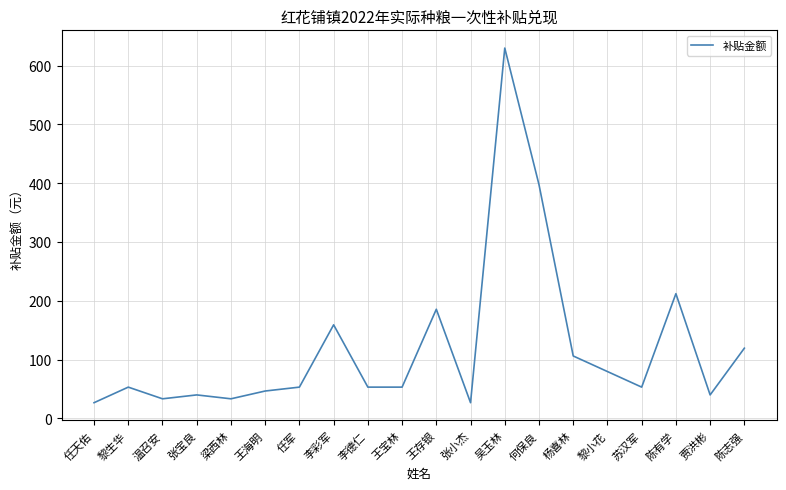

The value at 李德仁 is 18.7. True or false?

False